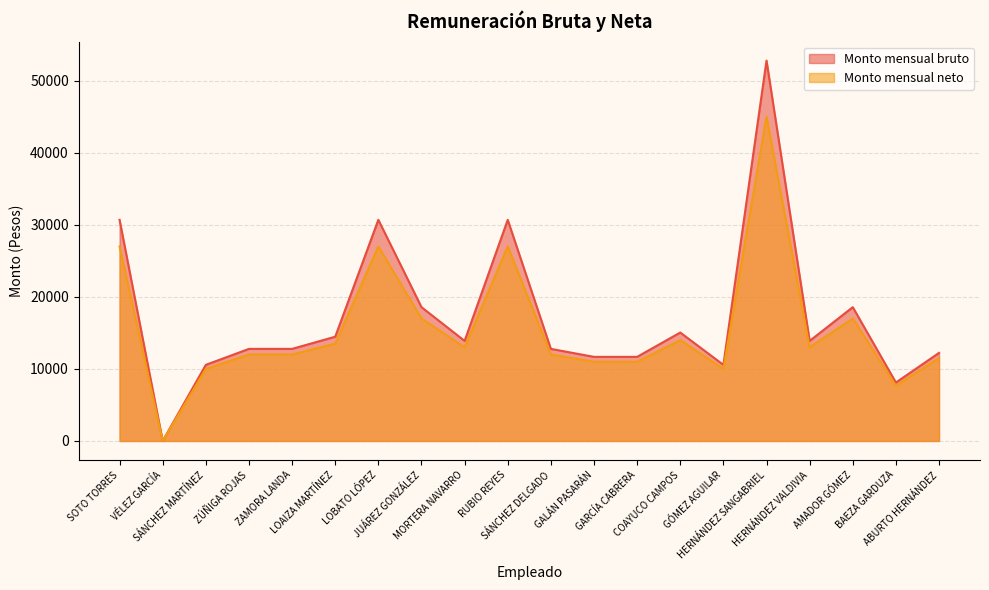

What are all the series names shown in the legend?

Monto mensual bruto, Monto mensual neto